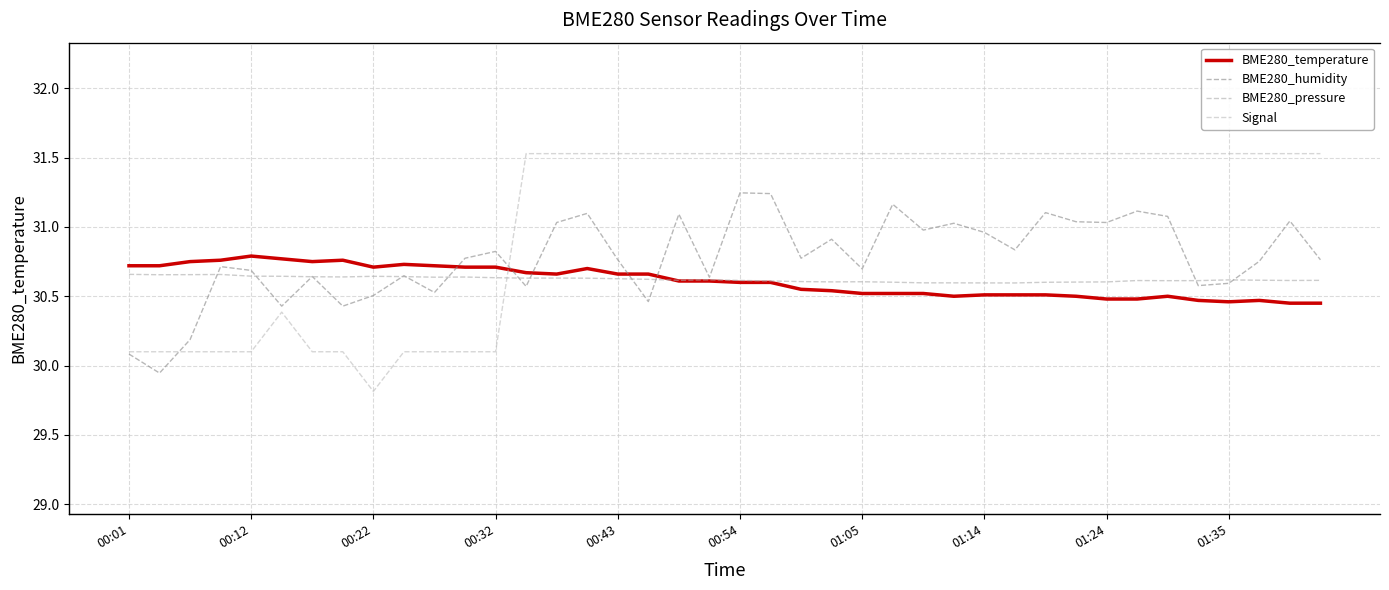

How many lines are shown in the chart?

4